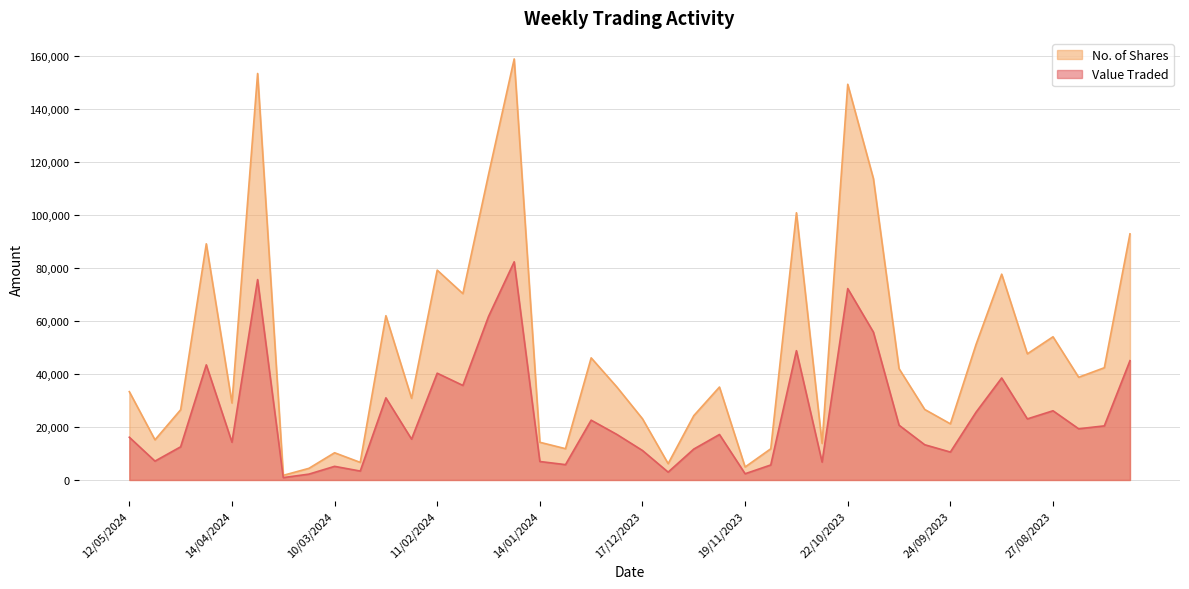

What is the difference between the highest and lowest values at 21/04/2024?

45638